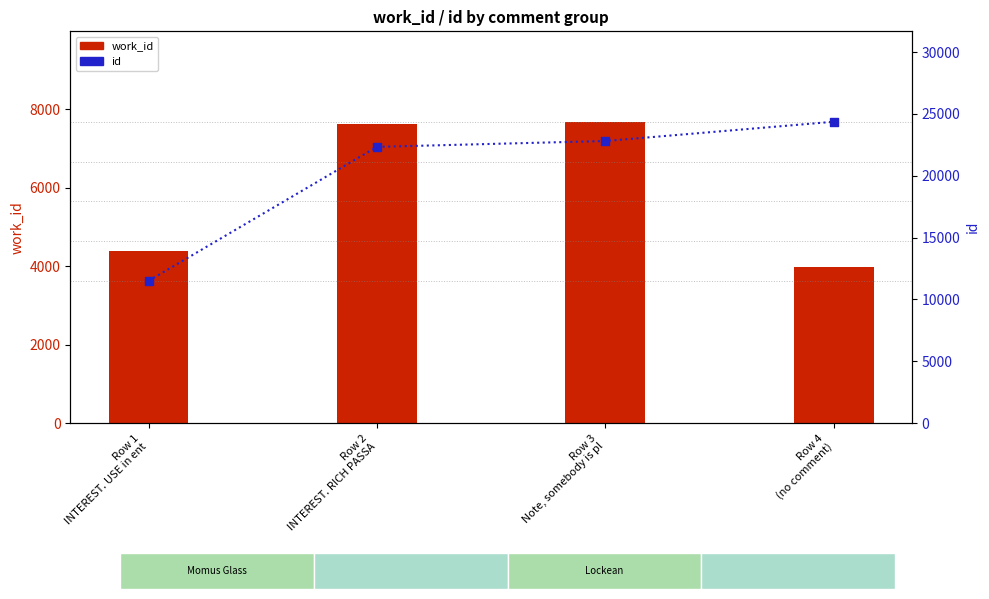

What is the total value across all series at Row 4
(no comment)?

52728